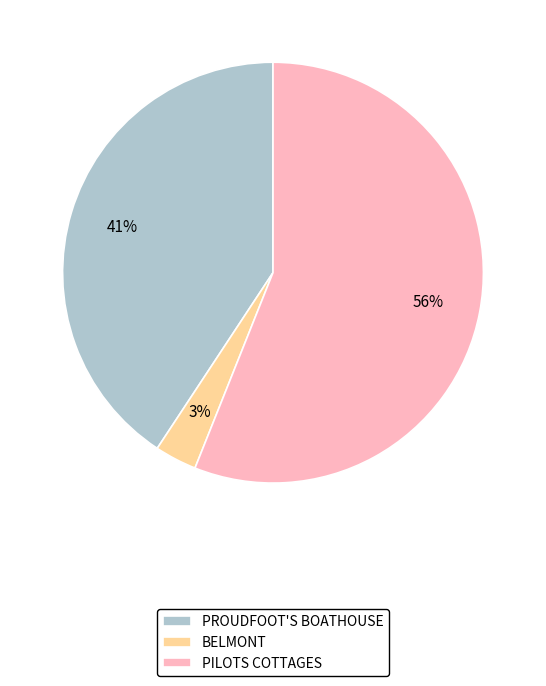

What is the smallest slice in the pie chart?

BELMONT